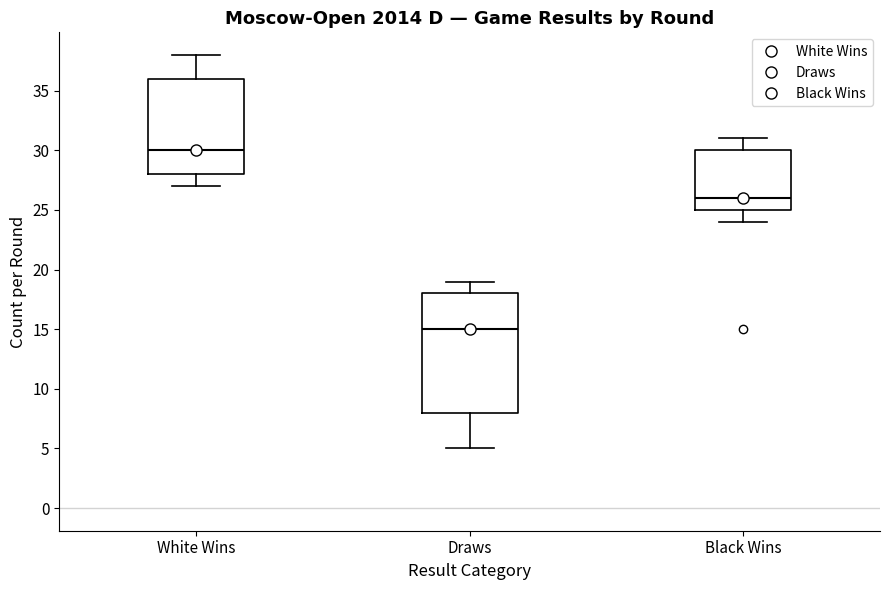

Reading left to right, read every box against the y-axis: the position of its median line, the range the box covers, and the ends of its whiskers. The values are not printed on the chart, so give them approximately, as read against the axis.

White Wins: median 30, box 28 to 36, whiskers 27 to 38
Draws: median 15, box 8 to 18, whiskers 5 to 19
Black Wins: median 26, box 25 to 30, whiskers 24 to 31